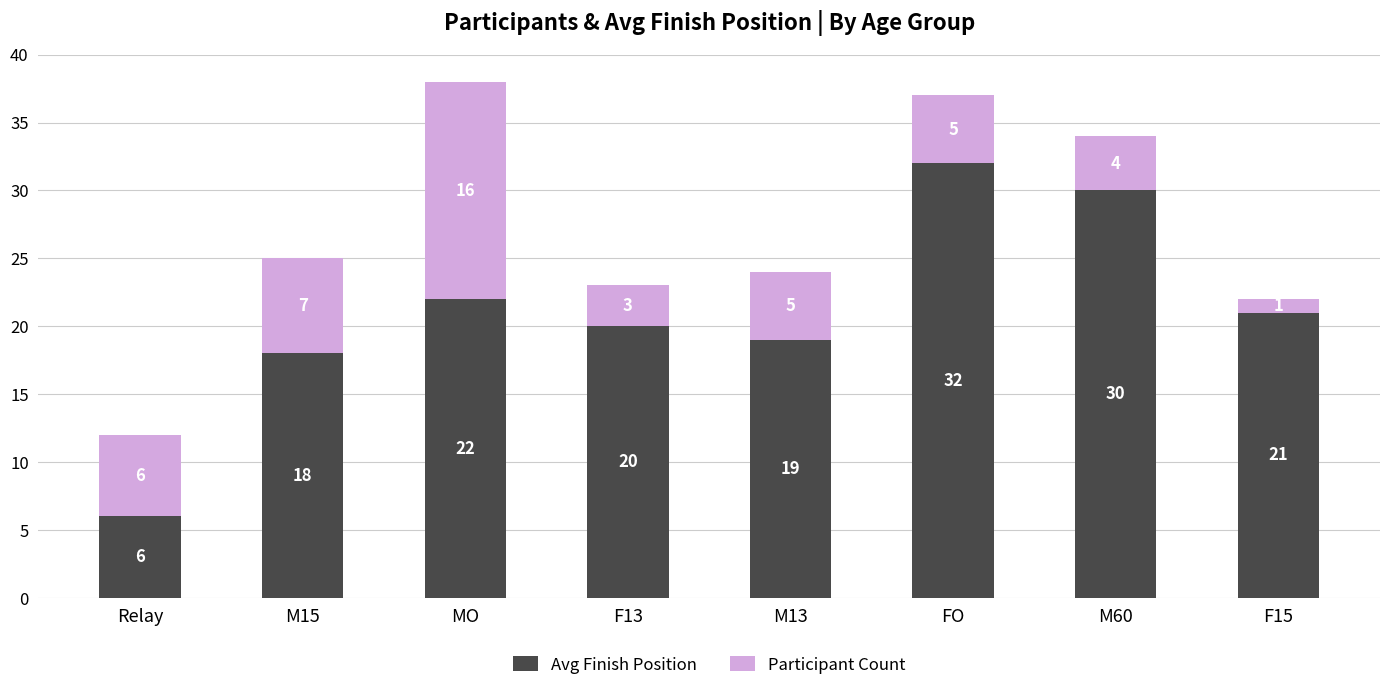

Which category has the lowest value in the Avg Finish Position series?

Relay